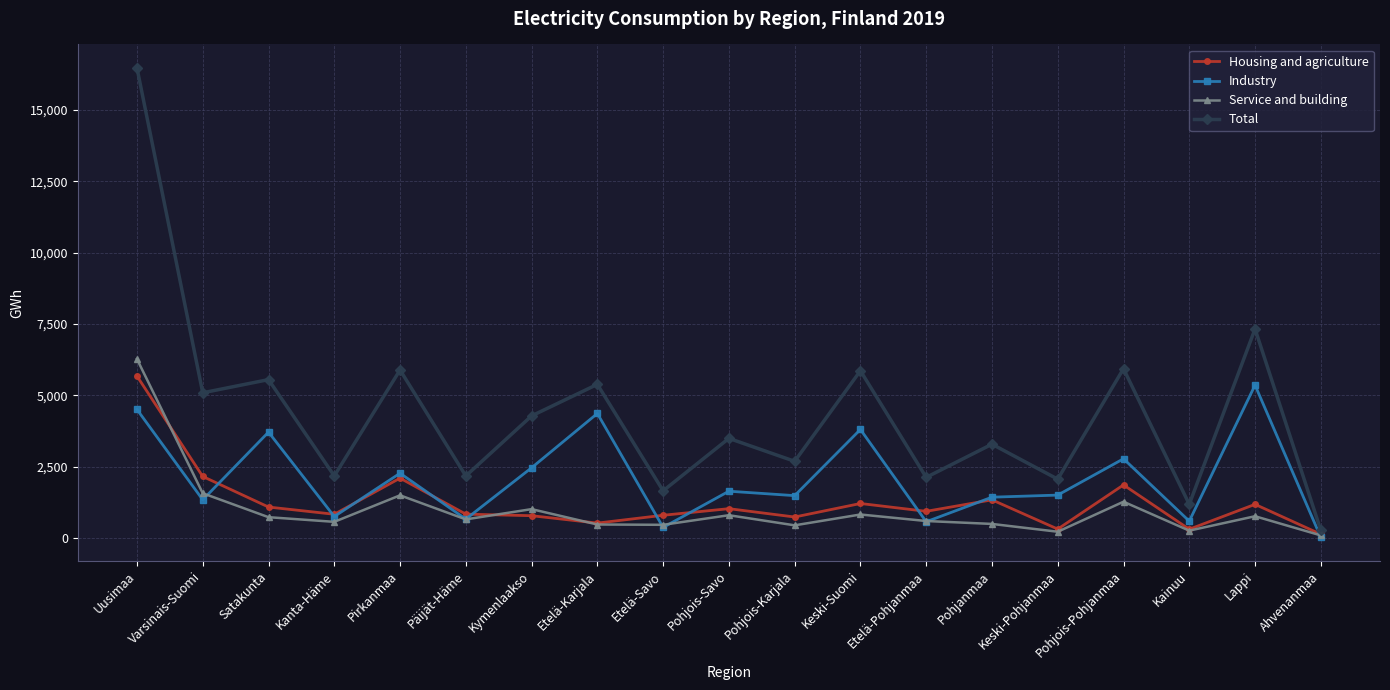

Where is the first local maximum for Industry?

Satakunta